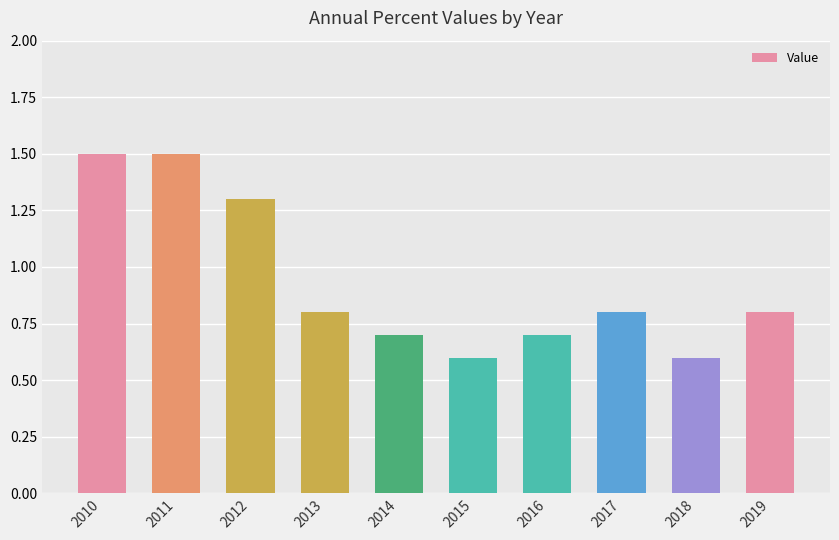

What is the minimum value shown in the chart?

0.6